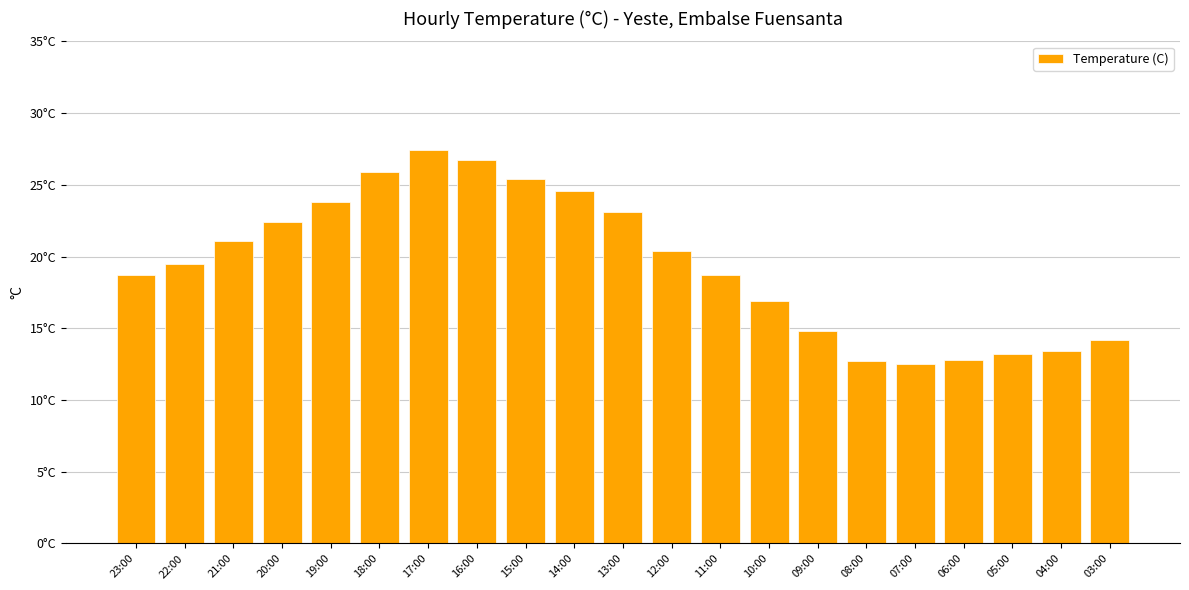

Does the chart contain any negative values?

No